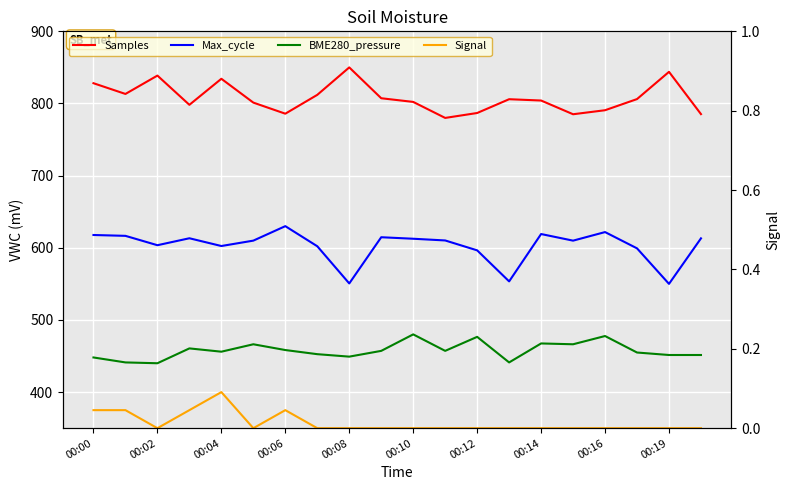

The value of Signal at 00:12 is 604.8. True or false?

False